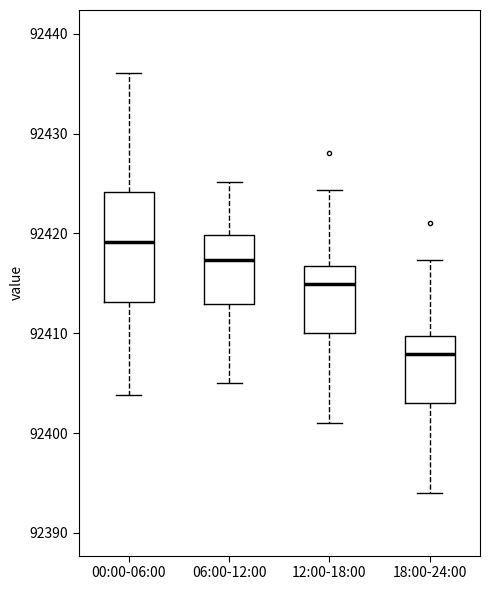

Which box's median line is the highest?

00:00-06:00